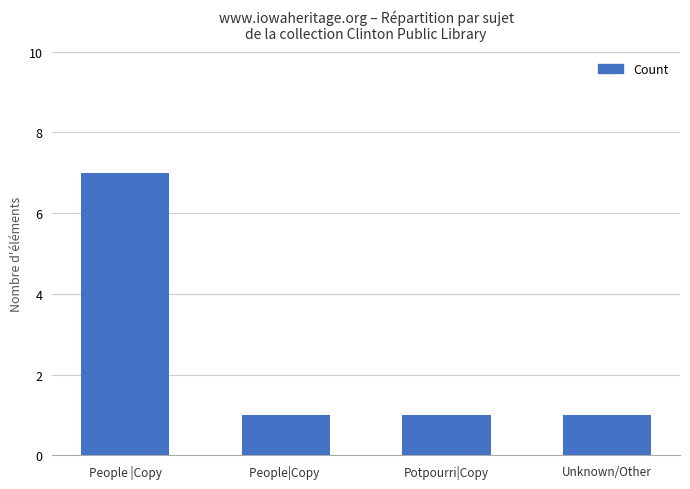

What is the label of the 4th bar from the right?

People |Copy